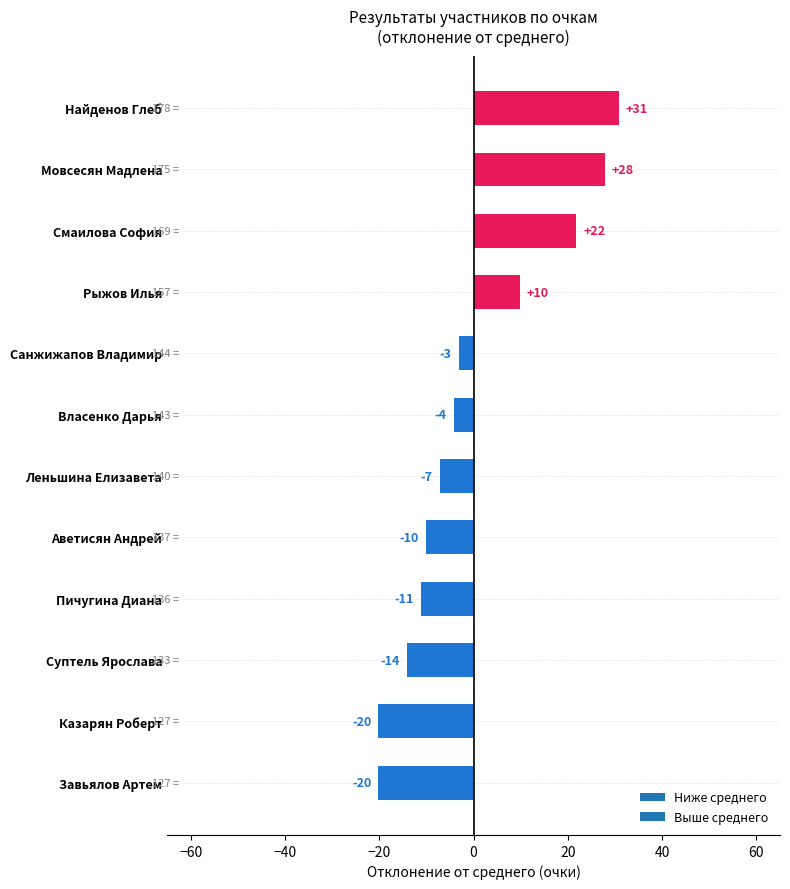

Does the chart contain any negative values?

Yes